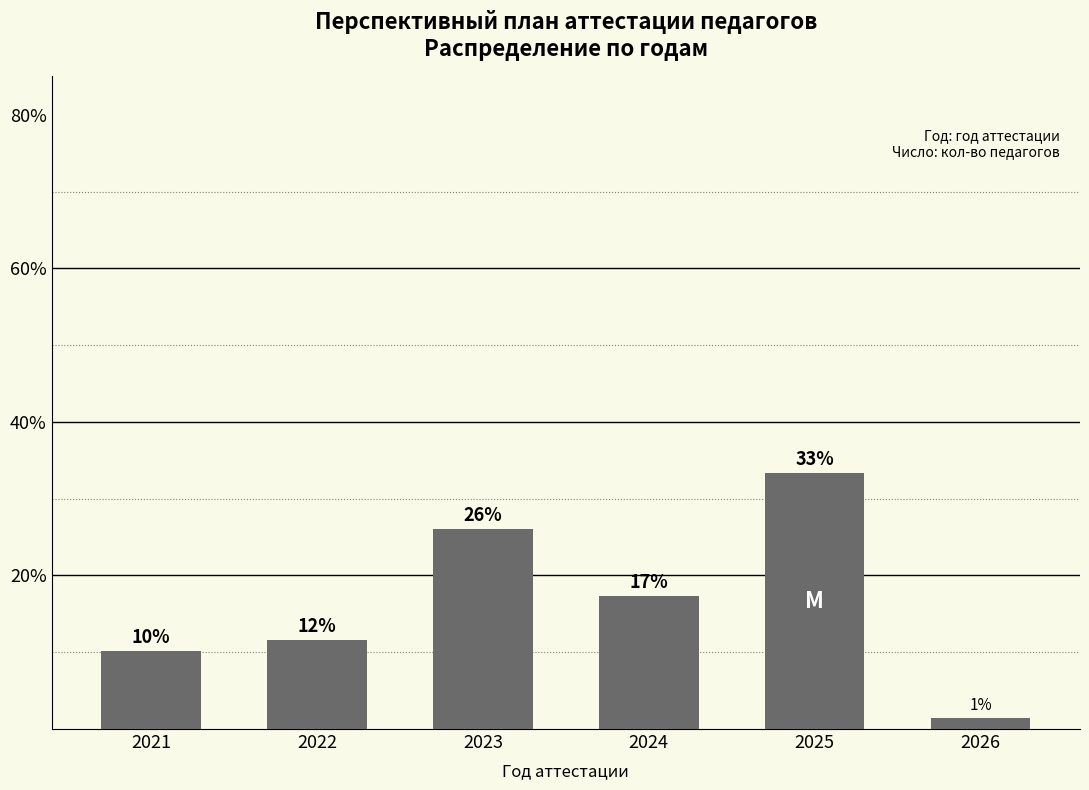

Is it true that the value at 2025 is 33.3?

True